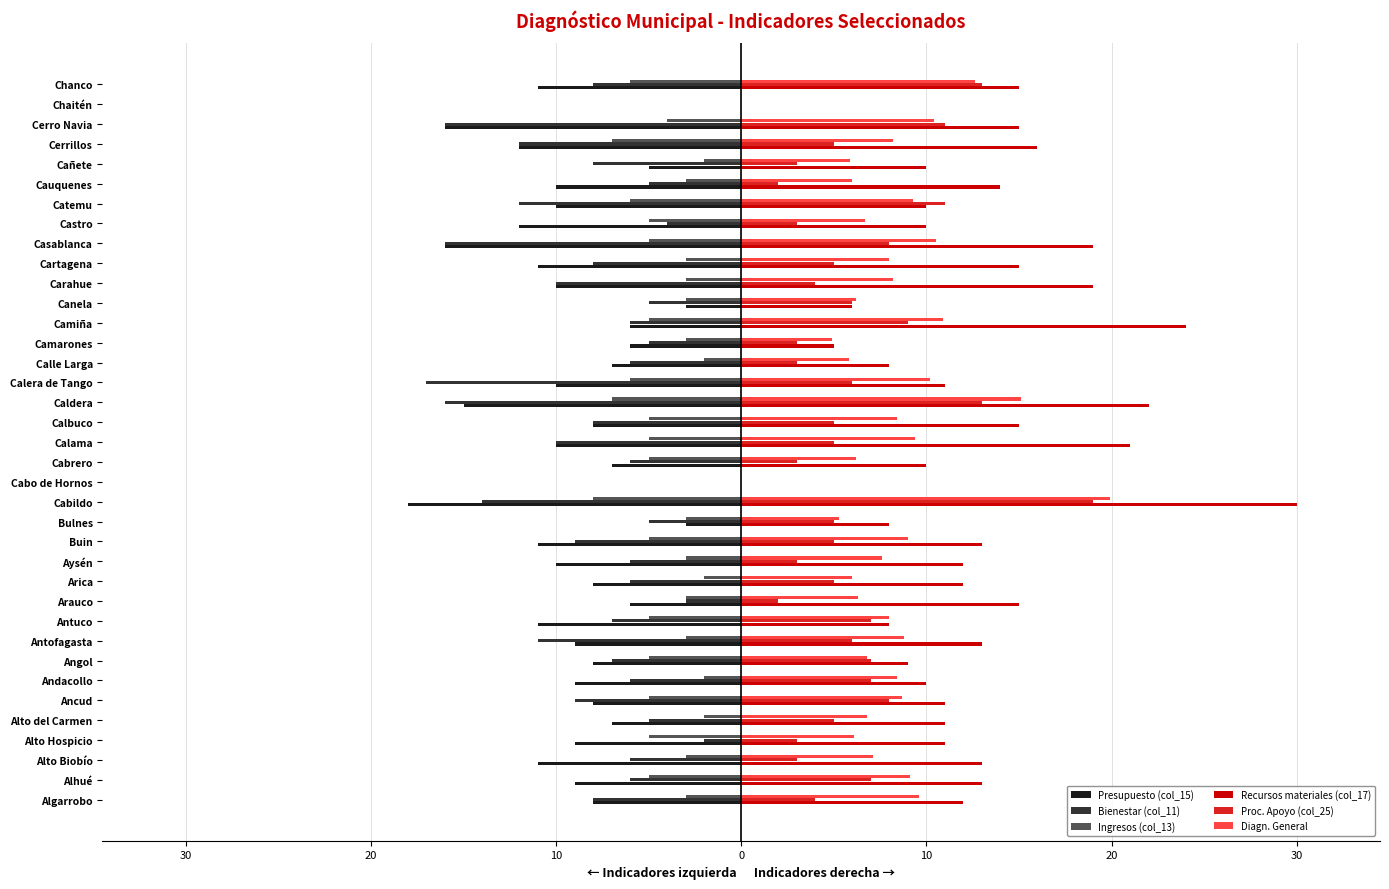

What are all the series names shown in the legend?

Presupuesto (col_15), Bienestar (col_11), Ingresos (col_13), Recursos materiales (col_17), Proc. Apoyo (col_25), Diagn. General